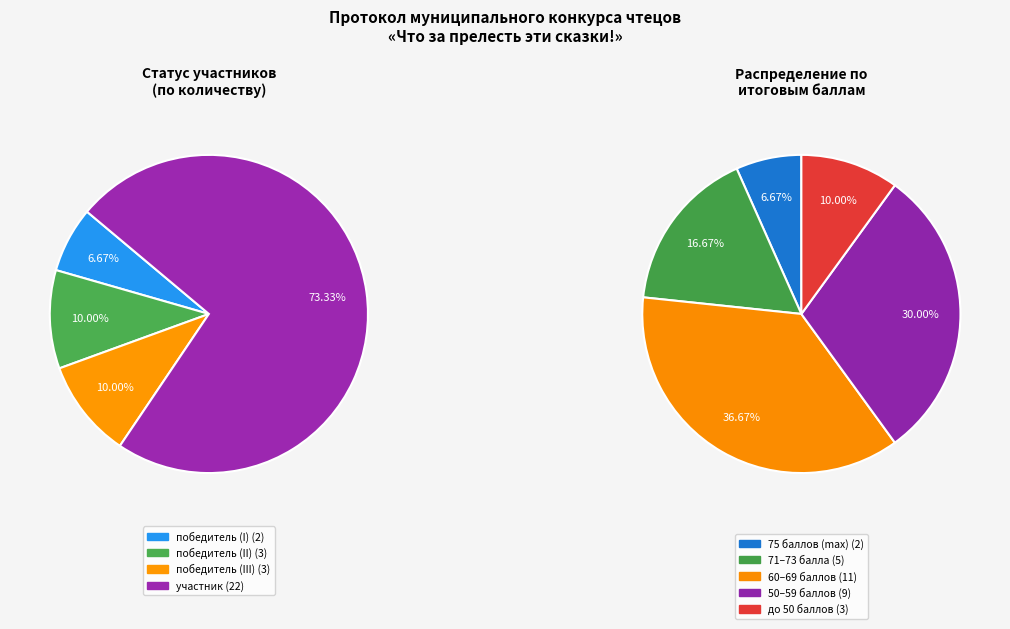

What is the smallest slice in the pie chart?

победитель (I)